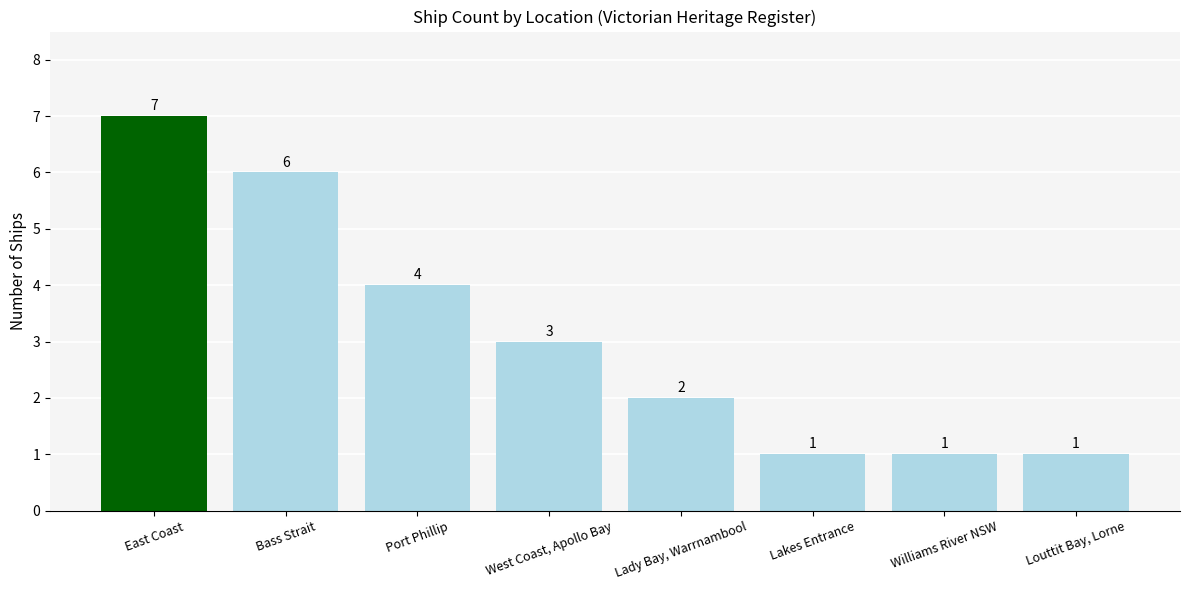

The value at Bass Strait is 2. True or false?

False